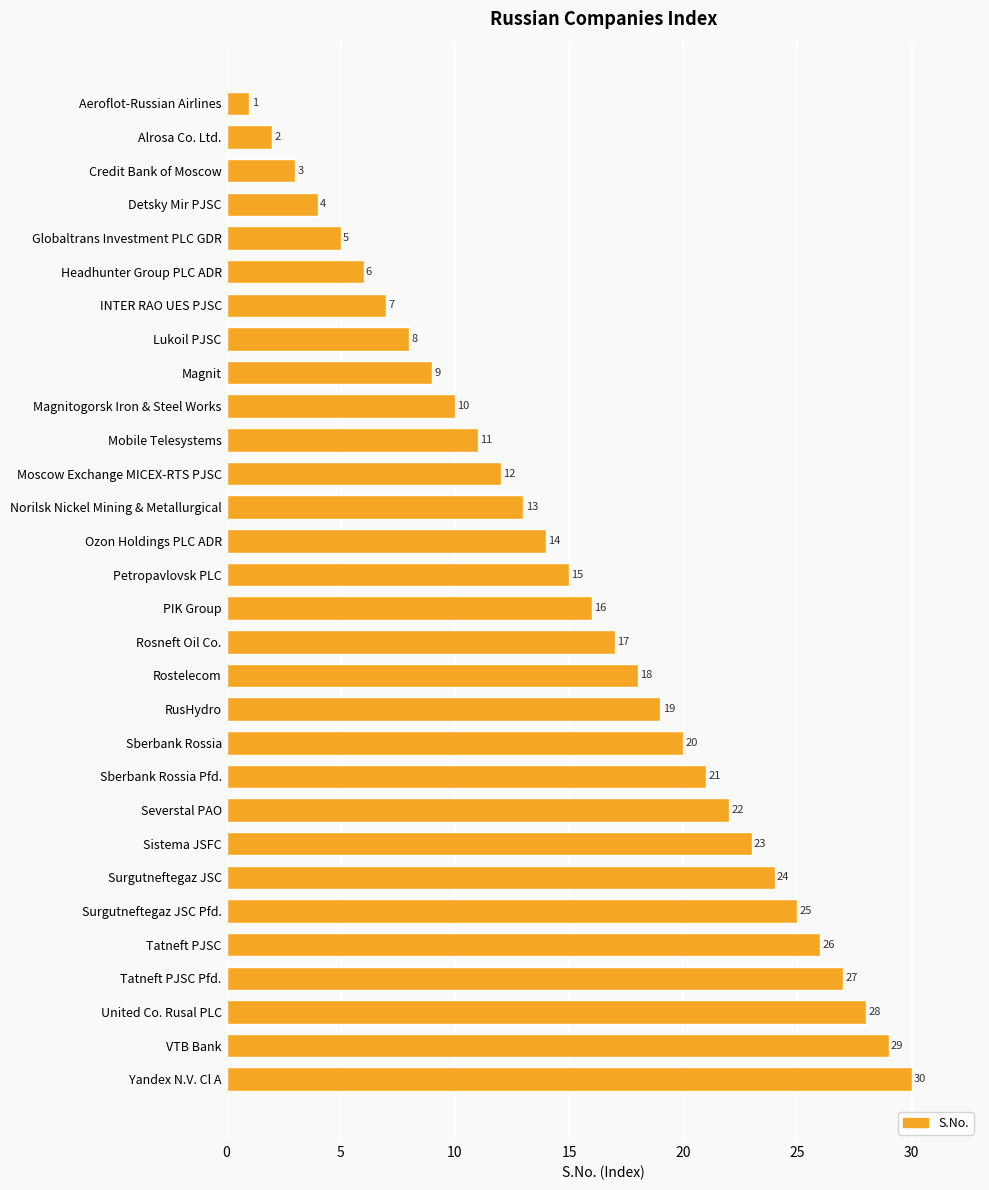

What is the minimum value shown in the chart?

1